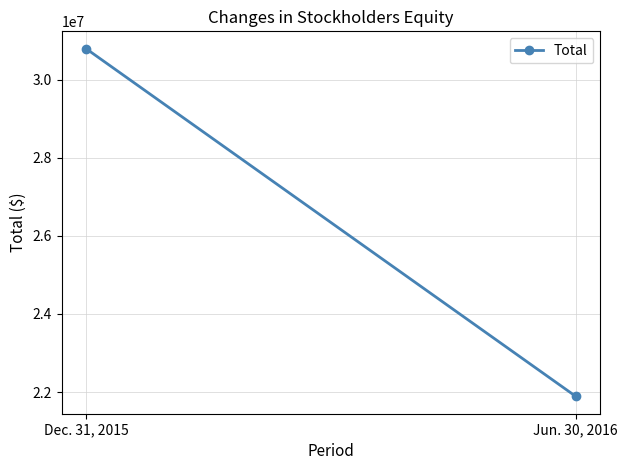

What is the average value?

26345176